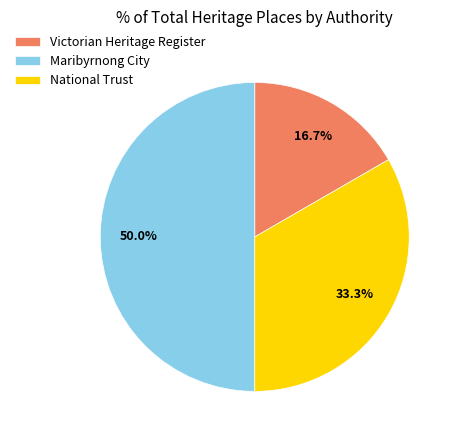

Combined, do Maribyrnong City and National Trust account for over 50%?

Yes